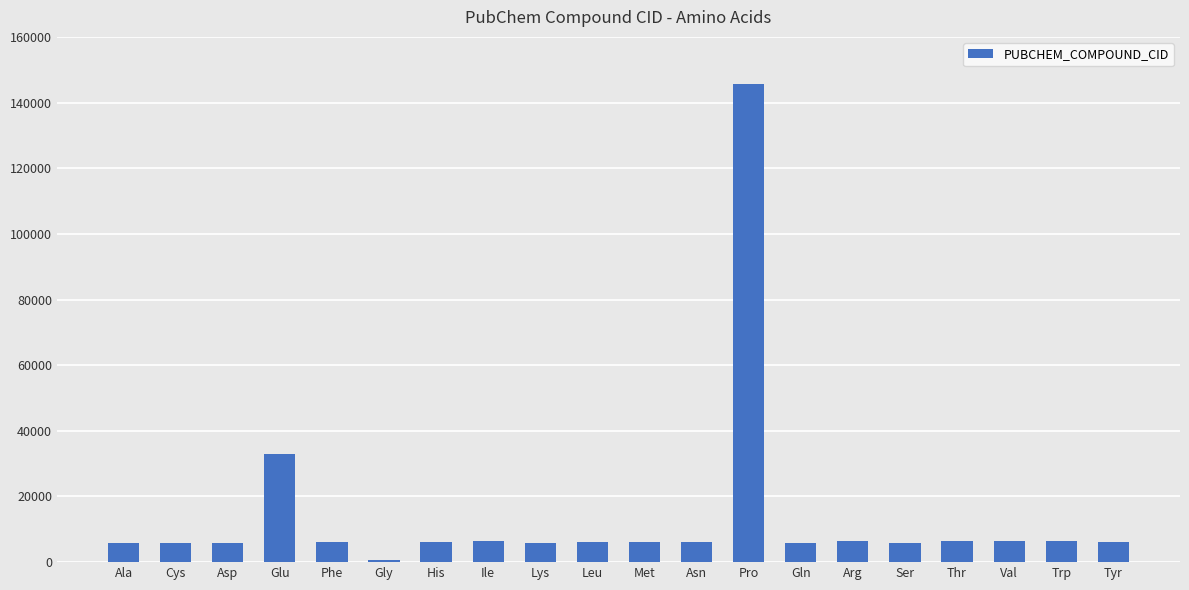

What is the change in value from Leu to Thr?

+182